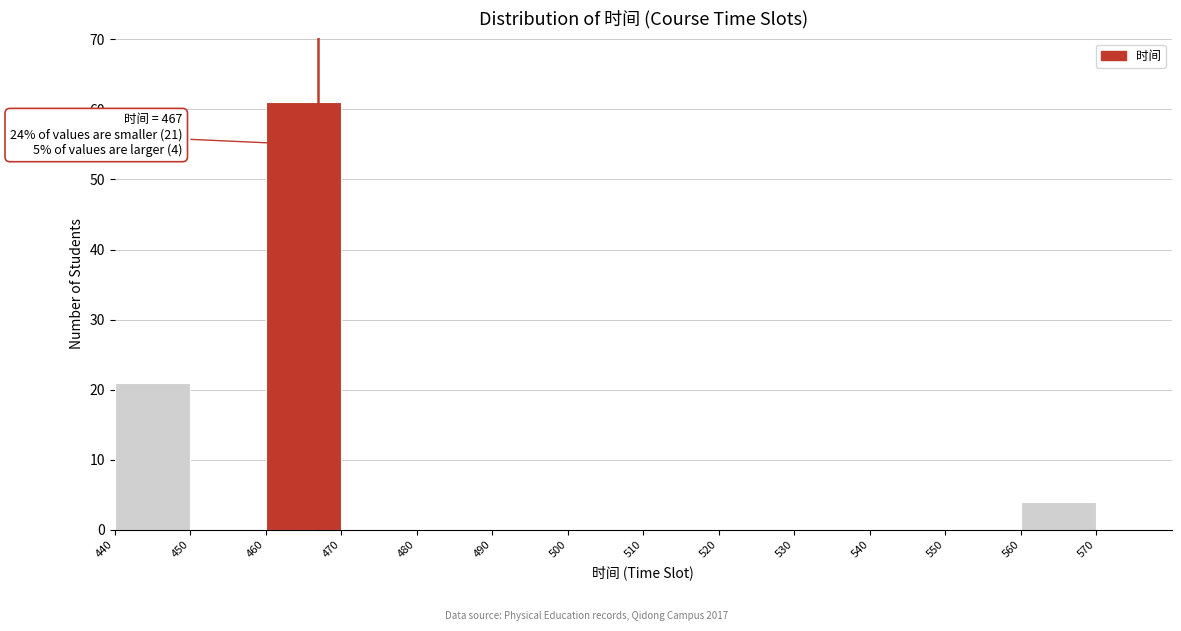

Which range on the x-axis has the tallest bar?

460 to 470